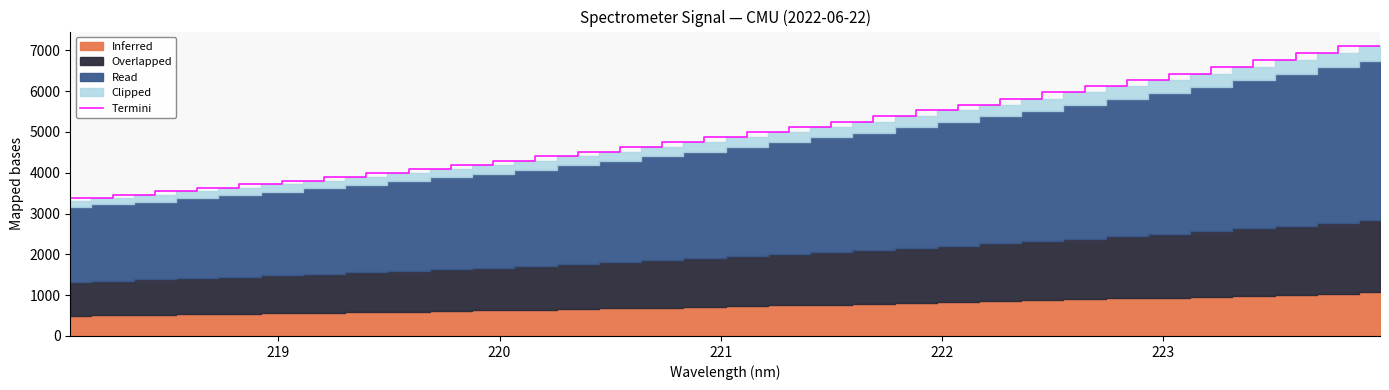

What is the lowest value of the Termini series?

3318.4